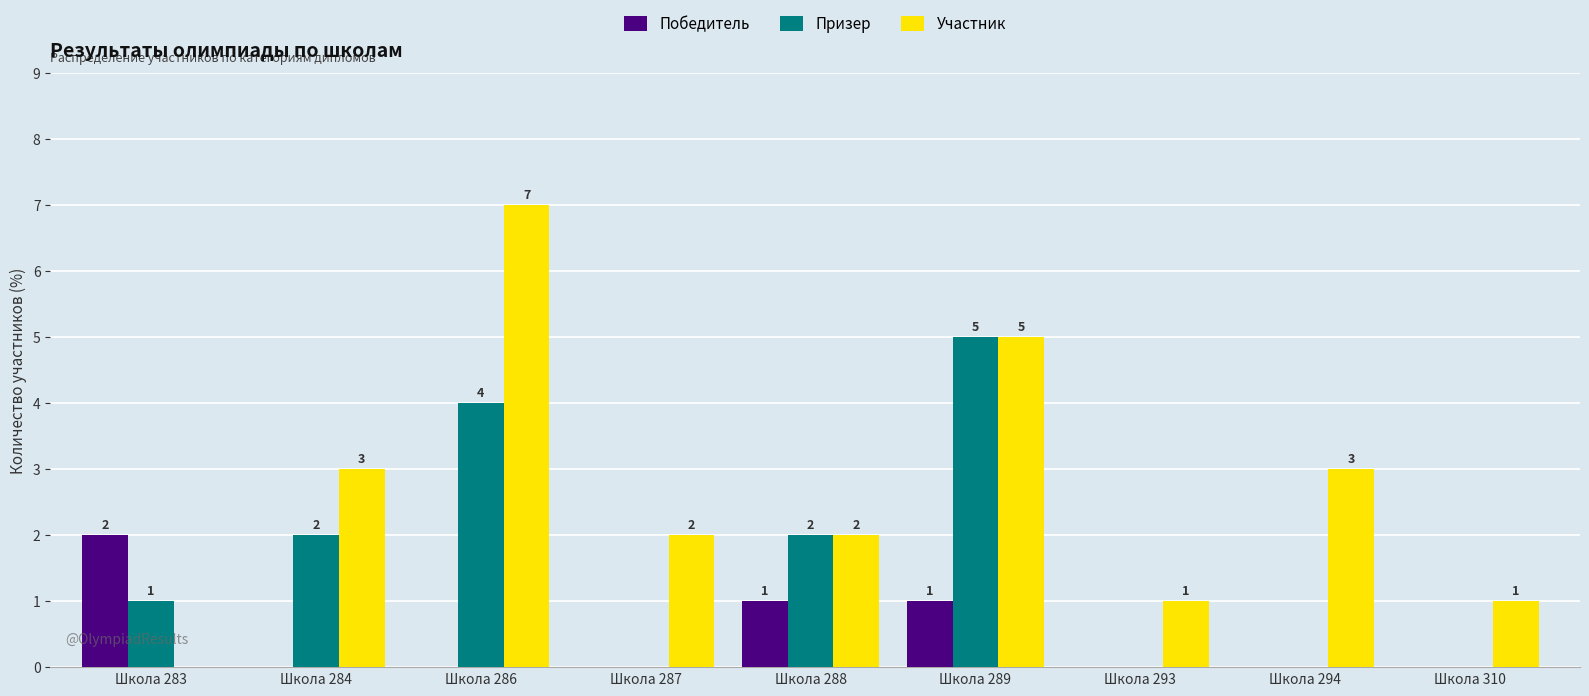

Reading left to right, list all the values displayed in this chart.

Победитель: Школа 283=2	Школа 284=0	Школа 286=0	Школа 287=0	Школа 288=1	Школа 289=1	Школа 293=0	Школа 294=0	Школа 310=0
Призер: Школа 283=1	Школа 284=2	Школа 286=4	Школа 287=0	Школа 288=2	Школа 289=5	Школа 293=0	Школа 294=0	Школа 310=0
Участник: Школа 283=0	Школа 284=3	Школа 286=7	Школа 287=2	Школа 288=2	Школа 289=5	Школа 293=1	Школа 294=3	Школа 310=1